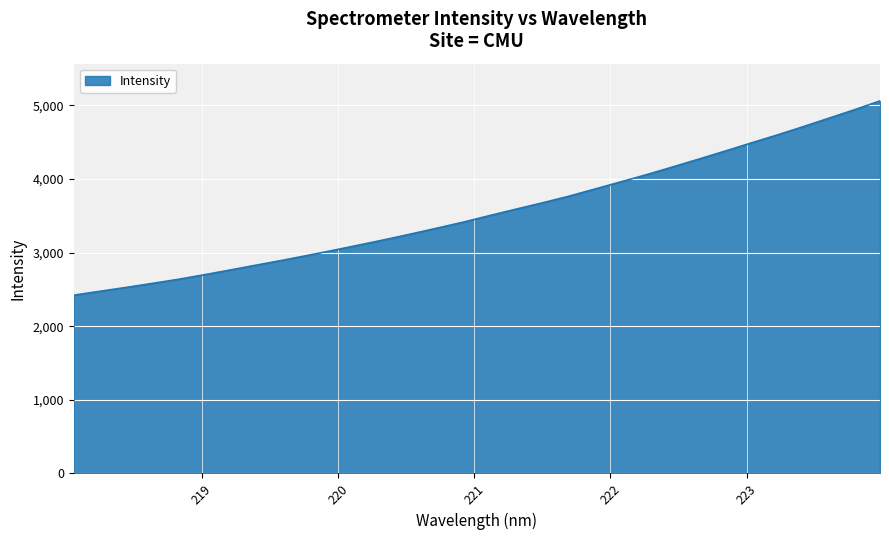

What is the minimum value shown in the chart?

2420.6